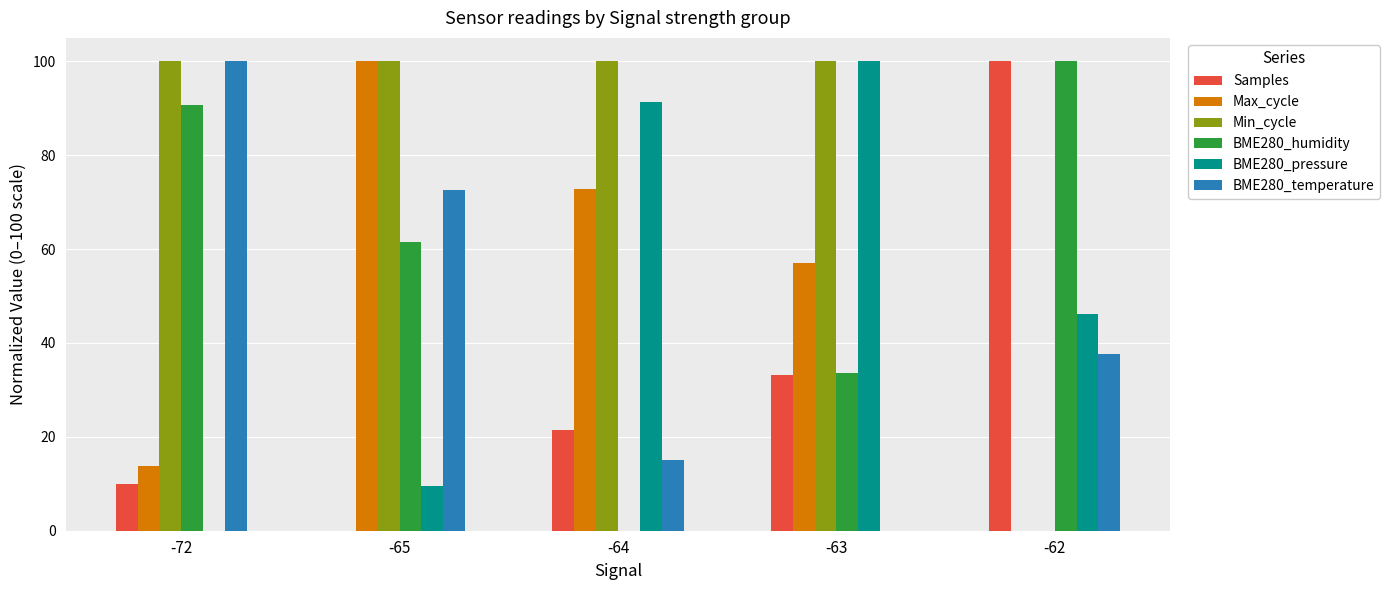

Is the value of Max_cycle at -72 greater than the value of BME280_temperature at -62?

No